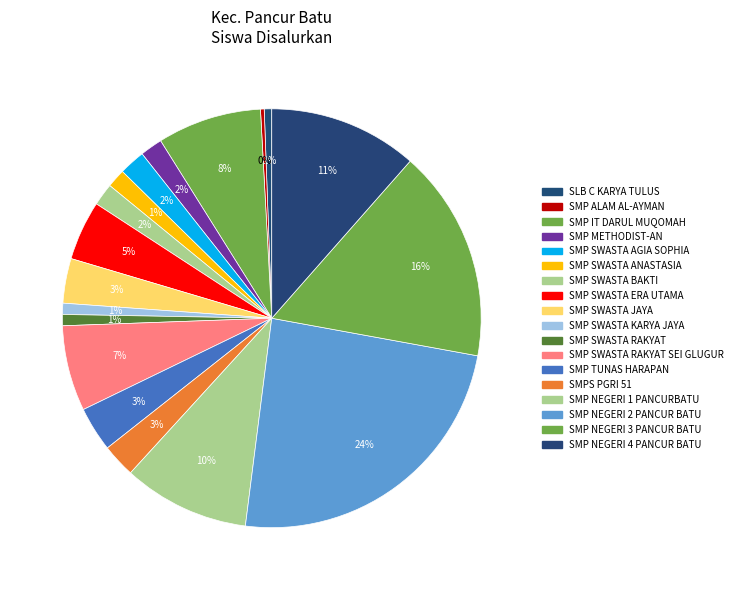

Is the sum of SMP NEGERI 1 PANCURBATU and SMP NEGERI 4 PANCUR BATU greater than half?

No